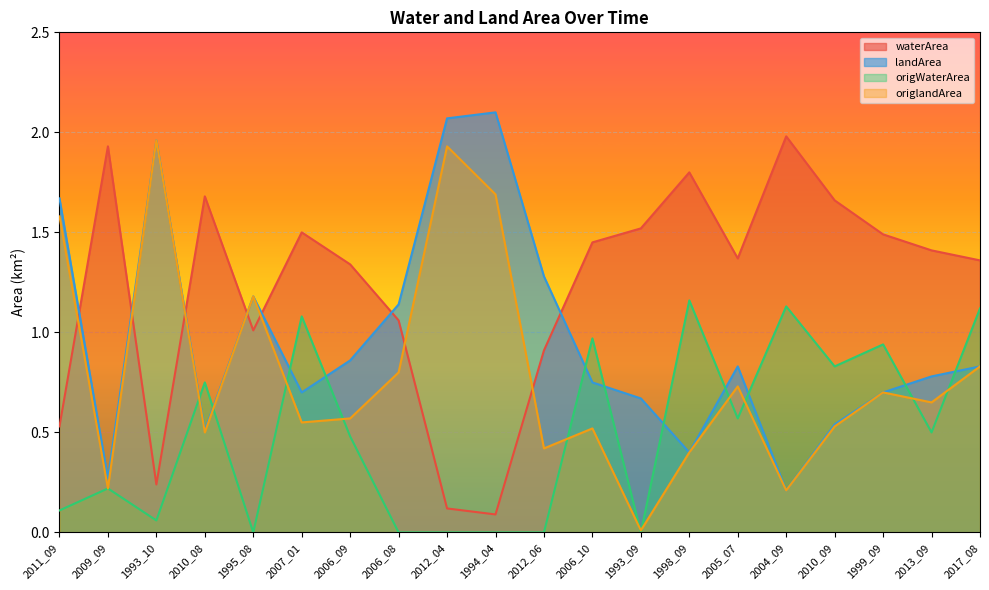

Which category has the highest value across all series?

1994_04